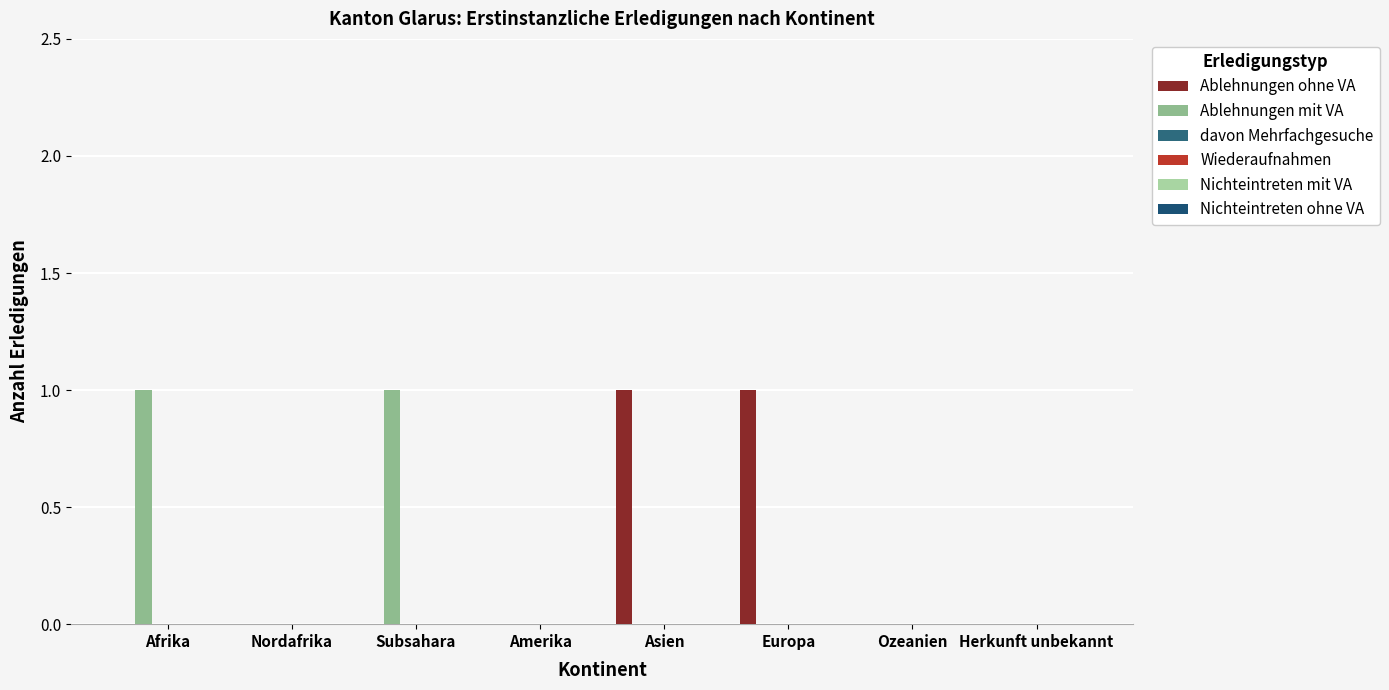

How many groups of bars are there?

8